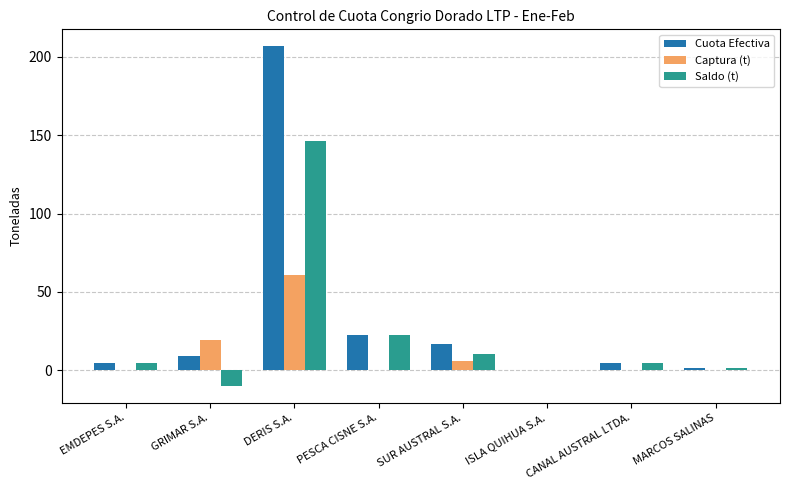

The value of Cuota Efectiva at MARCOS SALINAS is 1.7. True or false?

True